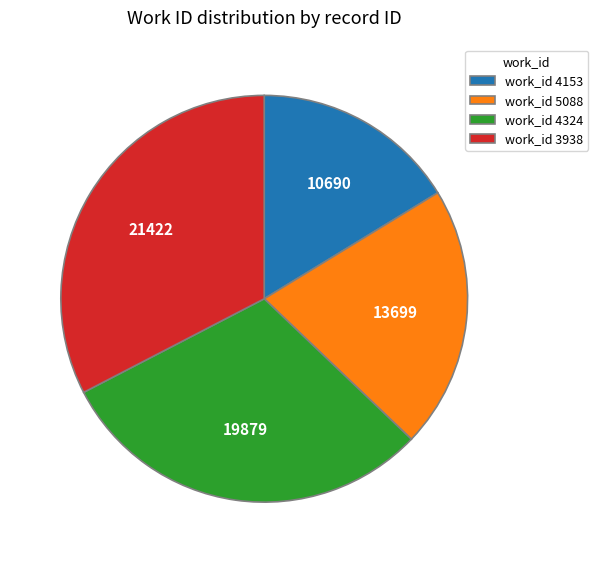

Is it true that work_id 4324 is 30% of the pie?

True